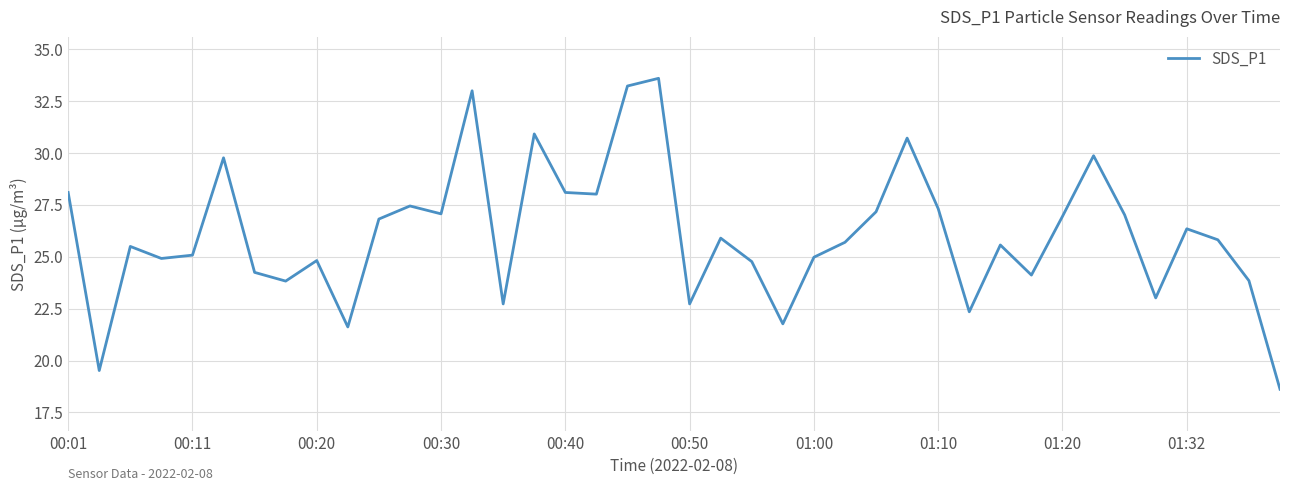

How many lines are shown in the chart?

1